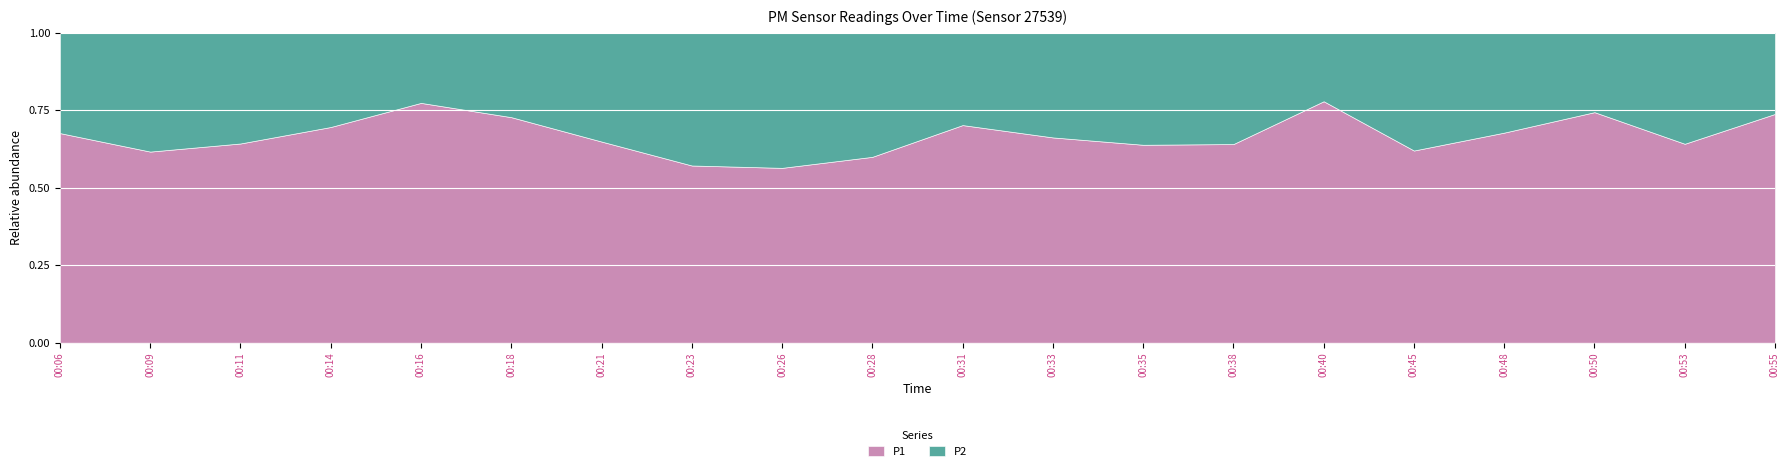

How many lines are shown in the chart?

2